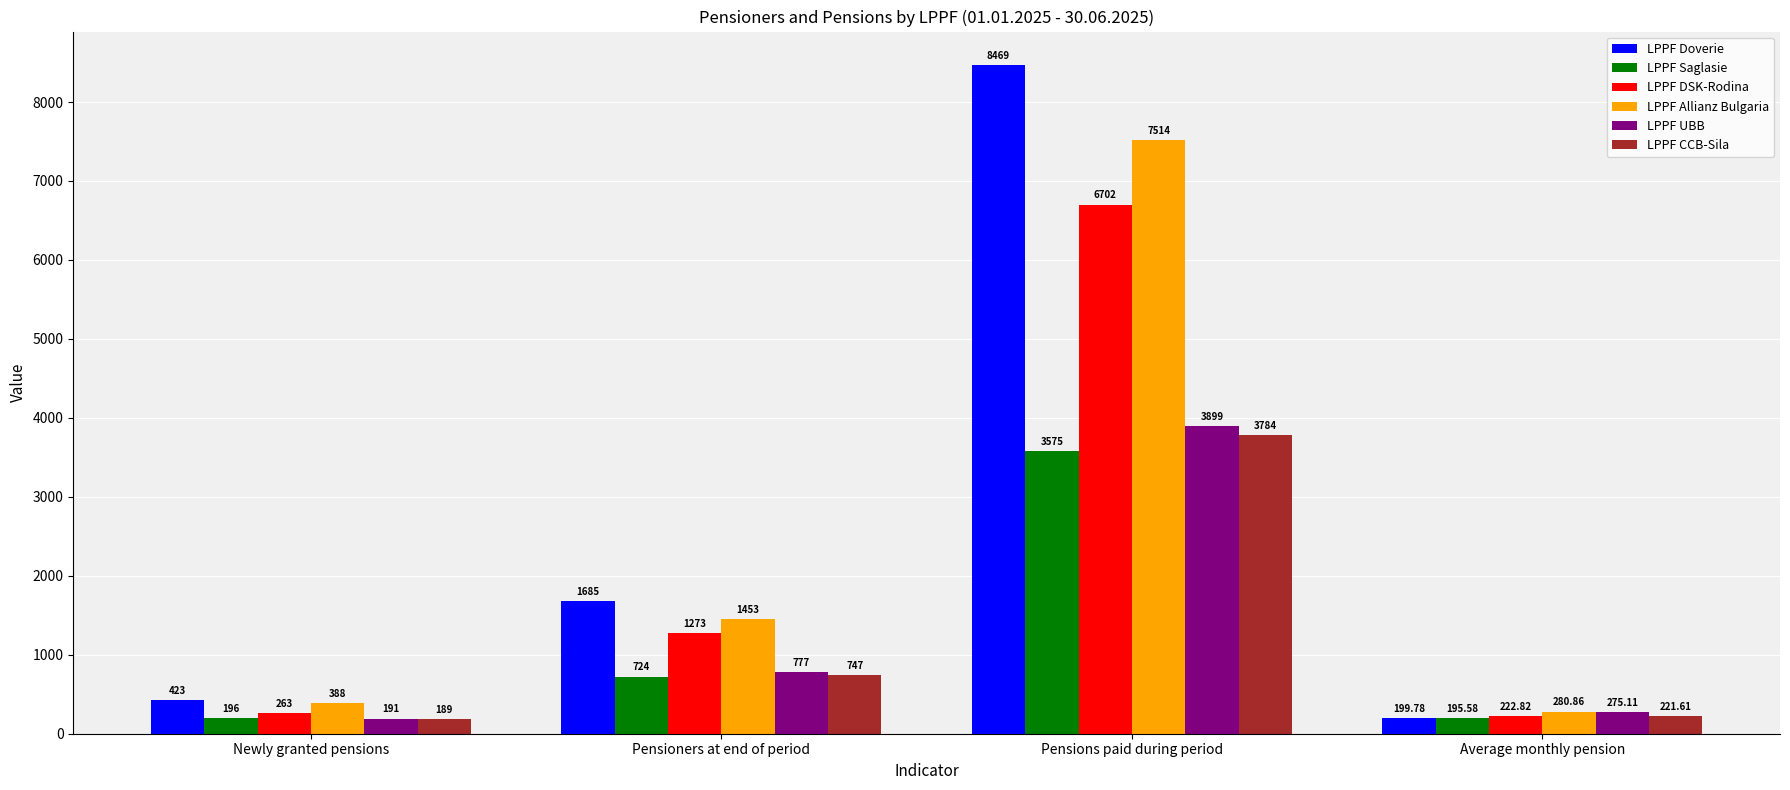

Which series has the widest spread of values?

LPPF Doverie